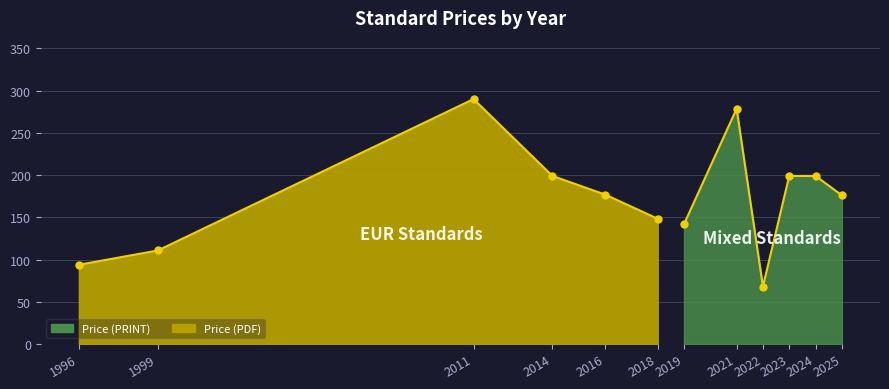

Is it true that Price (PRINT) line equals 78.1 at 2019?

False